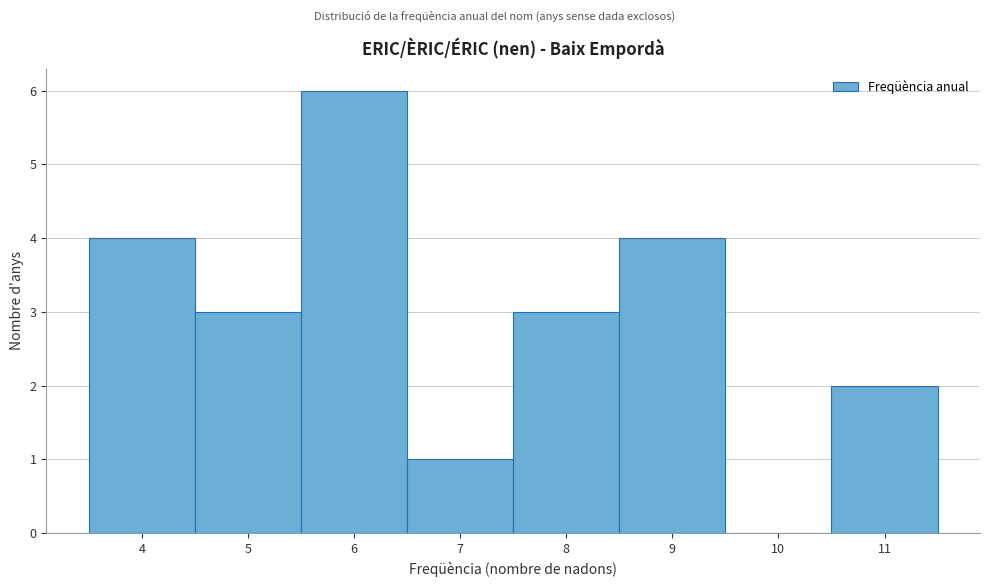

Reading left to right, list every bar in this chart as the range it spans on the x-axis followed by its height. The values are not printed on the chart, so give them approximately, as read against the axis.

3.5 to 4.5: 4
4.5 to 5.5: 3
5.5 to 6.5: 6
6.5 to 7.5: 1
7.5 to 8.5: 3
8.5 to 9.5: 4
9.5 to 10.5: 0
10.5 to 11.5: 2